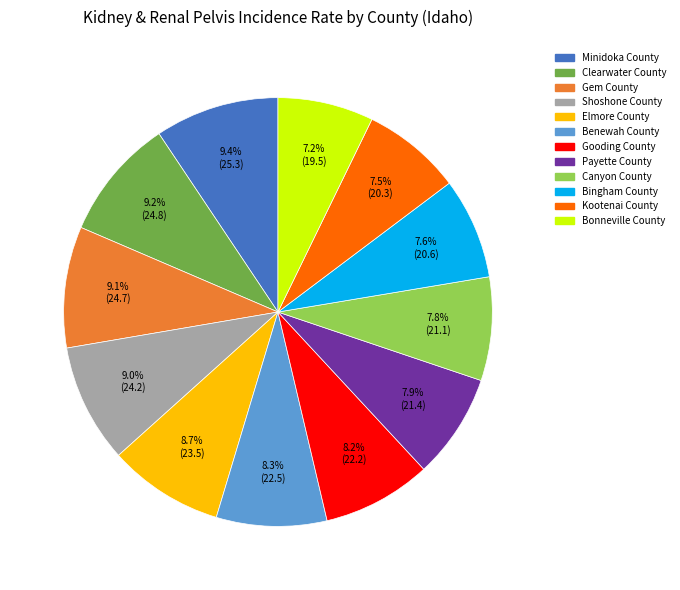

What is the ratio of the value at Bingham County to the value at Canyon County?

1.0